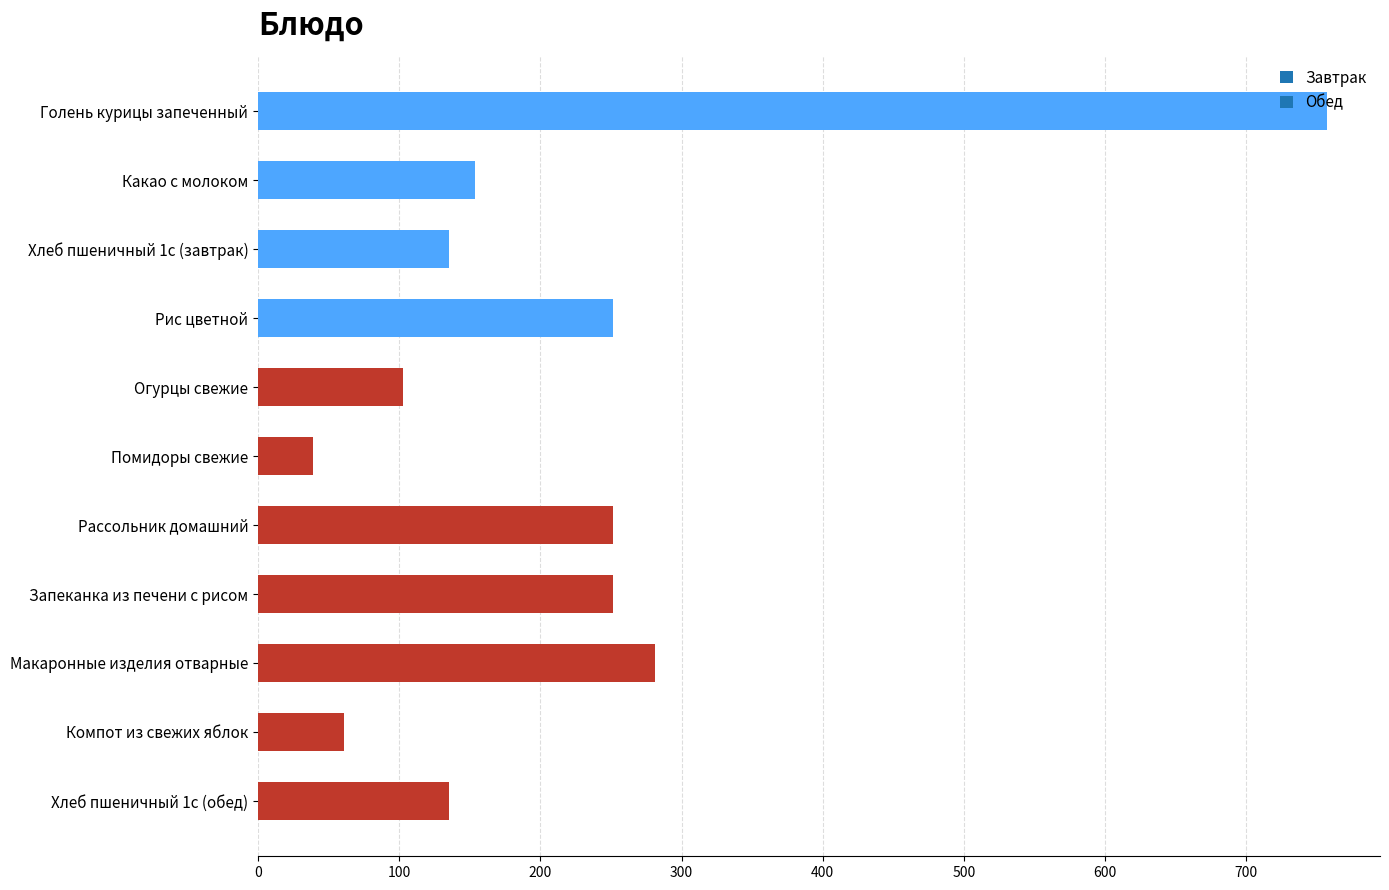

What is the value of the 6th bar from the top?

39.0